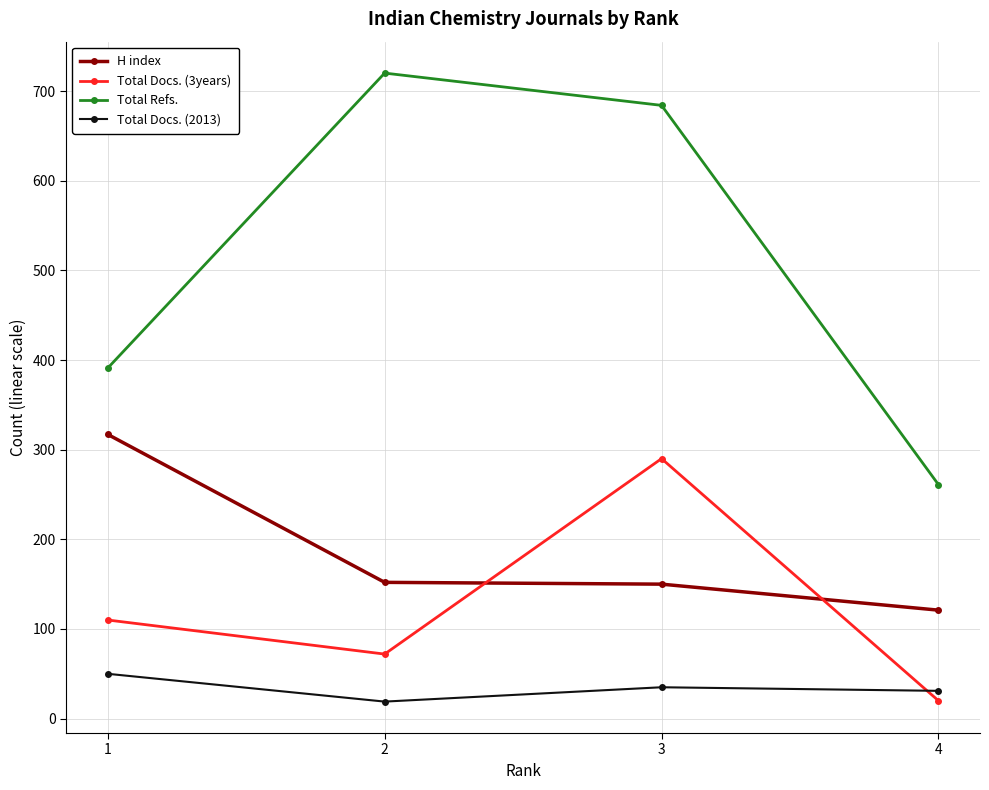

Where does the H index series first go above 152?

1